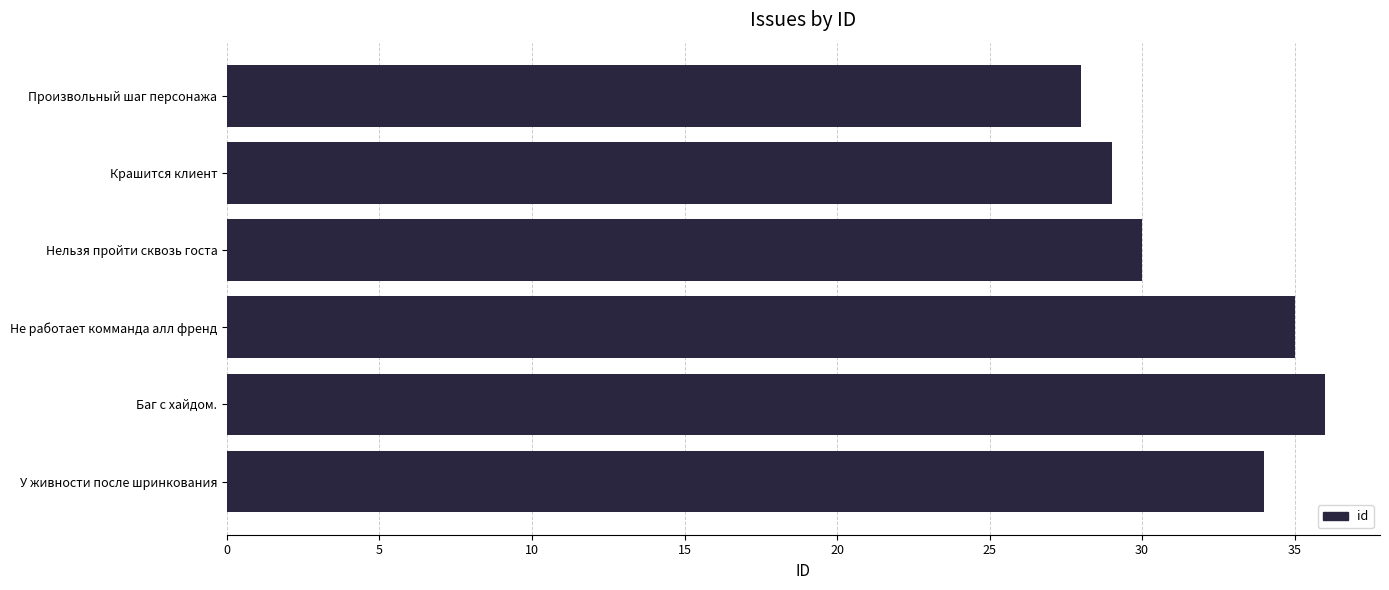

What is the ratio of the value at Баг с хайдом. to the value at У живности после шринкования?

1.1